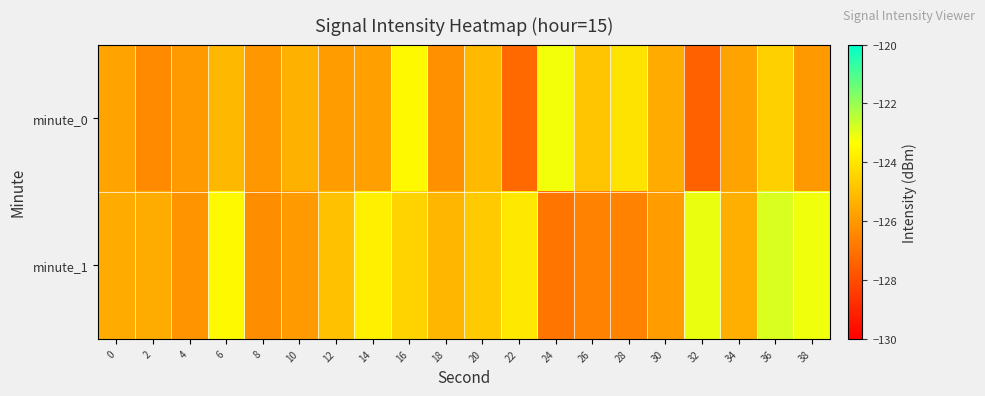

Reading right to left, list all the values displayed in this chart.

minute_0: 38=-126.0	36=-124.5	34=-125.7	32=-127.4	30=-125.5	28=-124.0	26=-124.8	24=-123.2	22=-127.2	20=-125.1	18=-126.2	16=-123.5	14=-125.8	12=-125.9	10=-125.4	8=-126.0	6=-125.2	4=-126.0	2=-126.4	0=-125.7
minute_1: 38=-123.2	36=-122.8	34=-125.4	32=-123.1	30=-125.9	28=-126.6	26=-126.6	24=-126.9	22=-123.9	20=-124.7	18=-125.2	16=-124.5	14=-123.7	12=-124.9	10=-126.0	8=-126.3	6=-123.5	4=-126.1	2=-125.5	0=-125.5